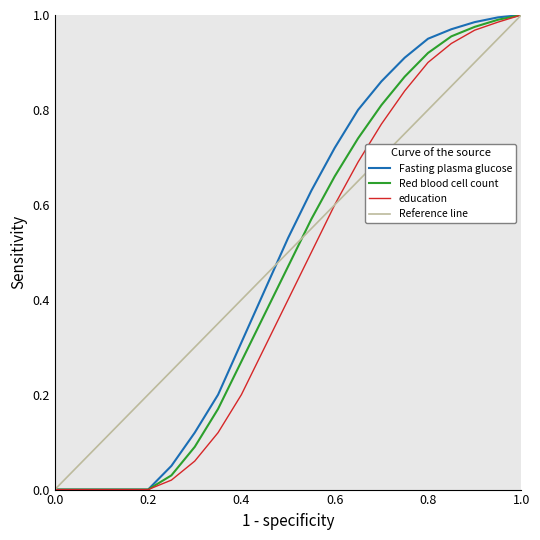

Reading left to right, extract all data points from this chart.

Fasting plasma glucose: 0.0	0.0	0.0	0.0	0.0	0.1	0.1	0.2	0.3	0.4	0.5	0.6	0.7	0.8	0.9	0.9	0.9	1.0	1.0	1.0	1.0
Red blood cell count: 0.0	0.0	0.0	0.0	0.0	0.0	0.1	0.2	0.3	0.4	0.5	0.6	0.7	0.7	0.8	0.9	0.9	1.0	1.0	1.0	1.0
education: 0.0	0.0	0.0	0.0	0.0	0.0	0.1	0.1	0.2	0.3	0.4	0.5	0.6	0.7	0.8	0.8	0.9	0.9	1.0	1.0	1.0
Reference line: 0.0	0.1	0.1	0.1	0.2	0.2	0.3	0.3	0.4	0.5	0.5	0.6	0.6	0.7	0.7	0.8	0.8	0.8	0.9	0.9	1.0